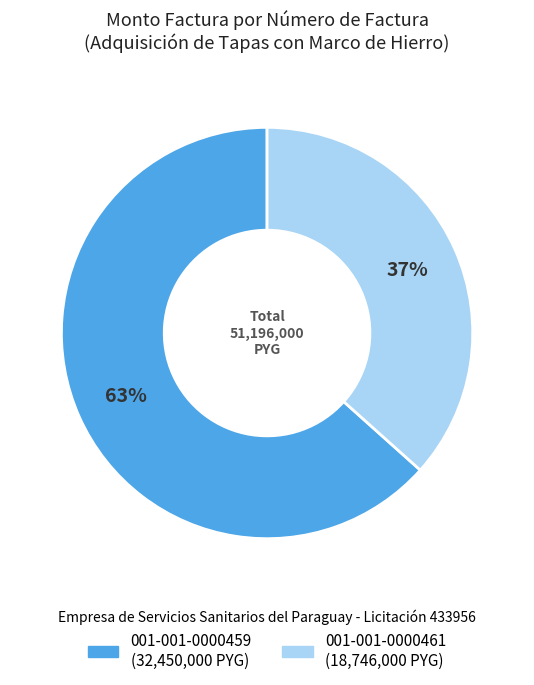

True or false: 001-001-0000461 accounts for 47% of the total.

False